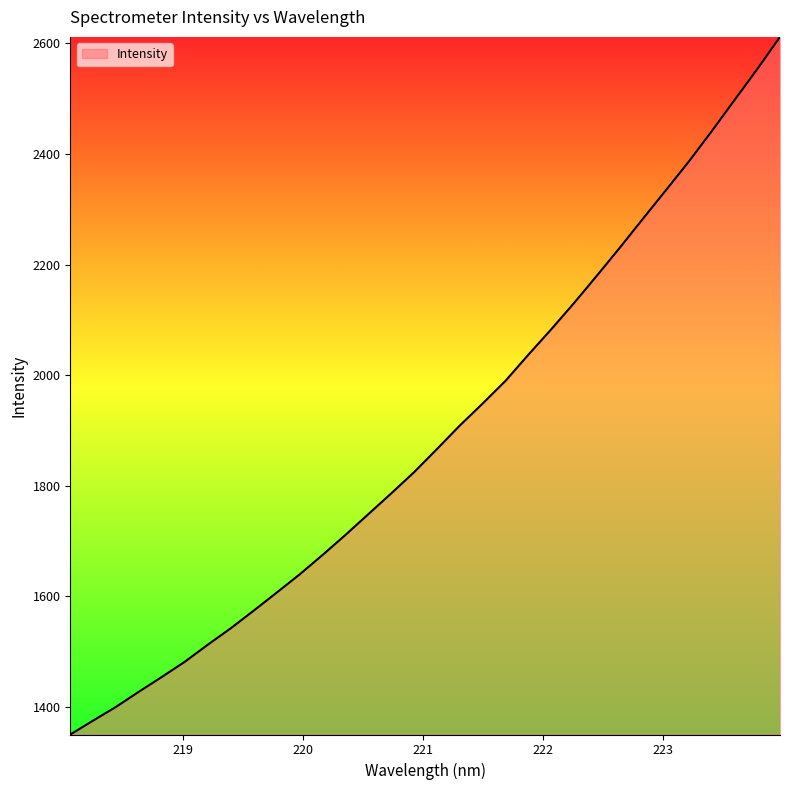

True or false: the data has more than 0 interior local peaks.

False